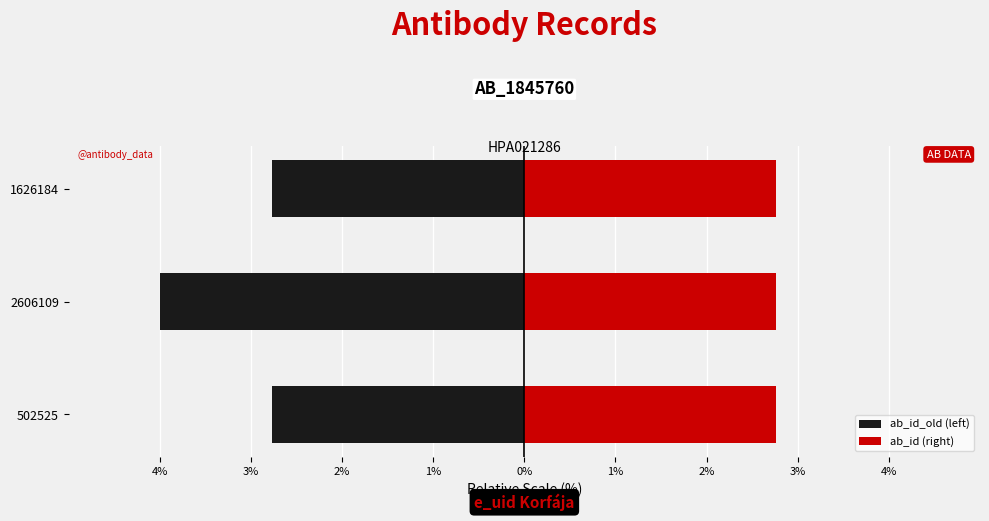

Are the bars grouped side by side (vs. stacked)?

Yes